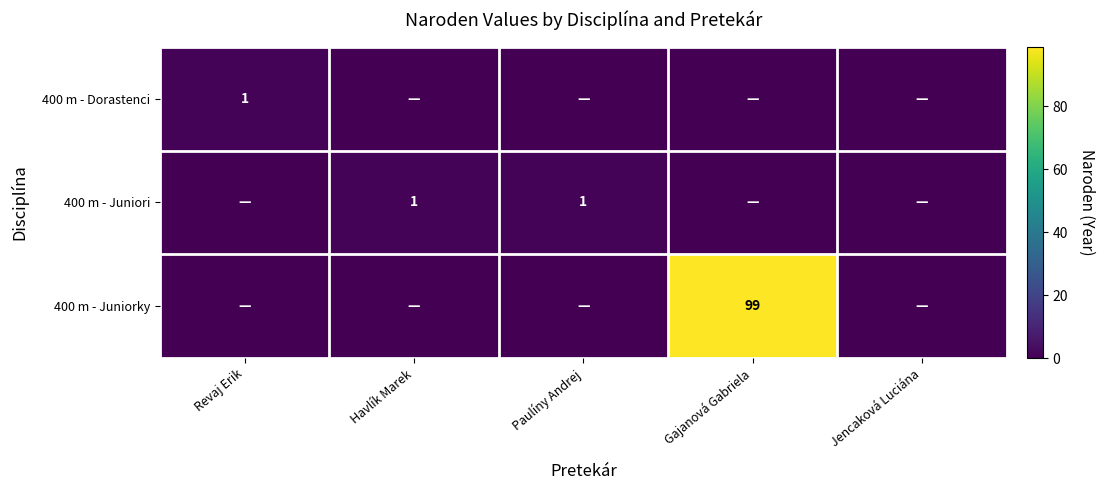

Which label corresponds to the smallest value in the chart?

Havlík Marek